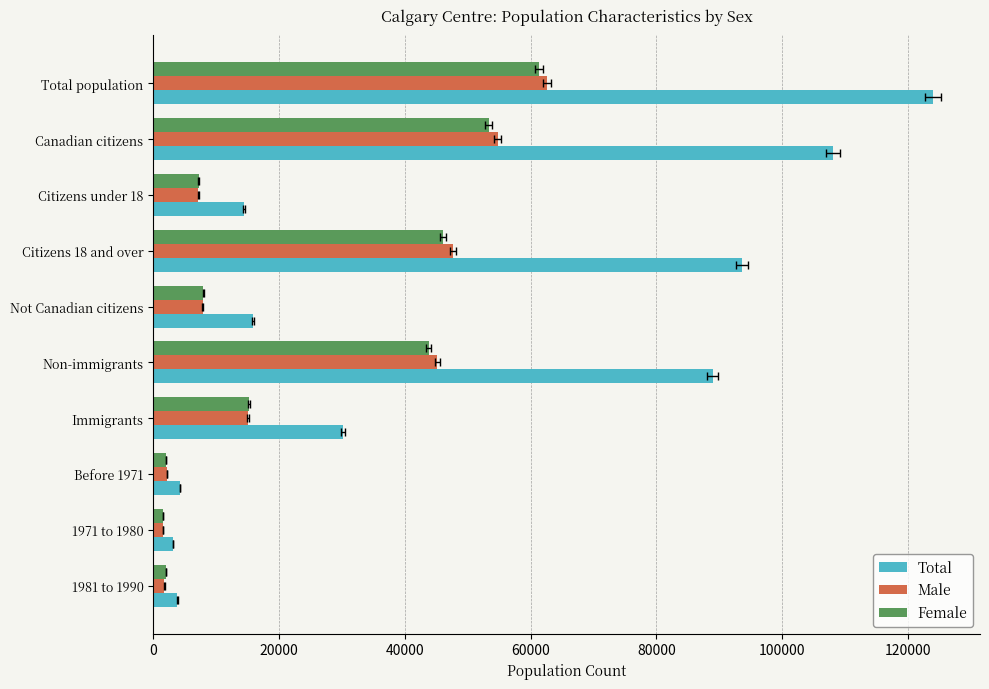

What is the maximum value shown in the chart?

123955